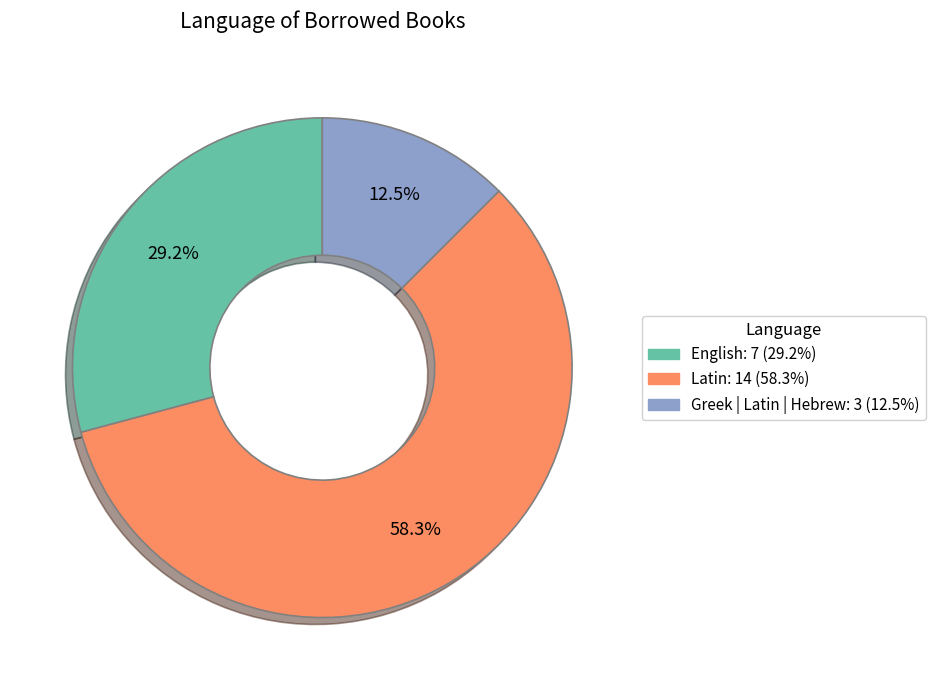

Between Latin and English, which is larger?

Latin